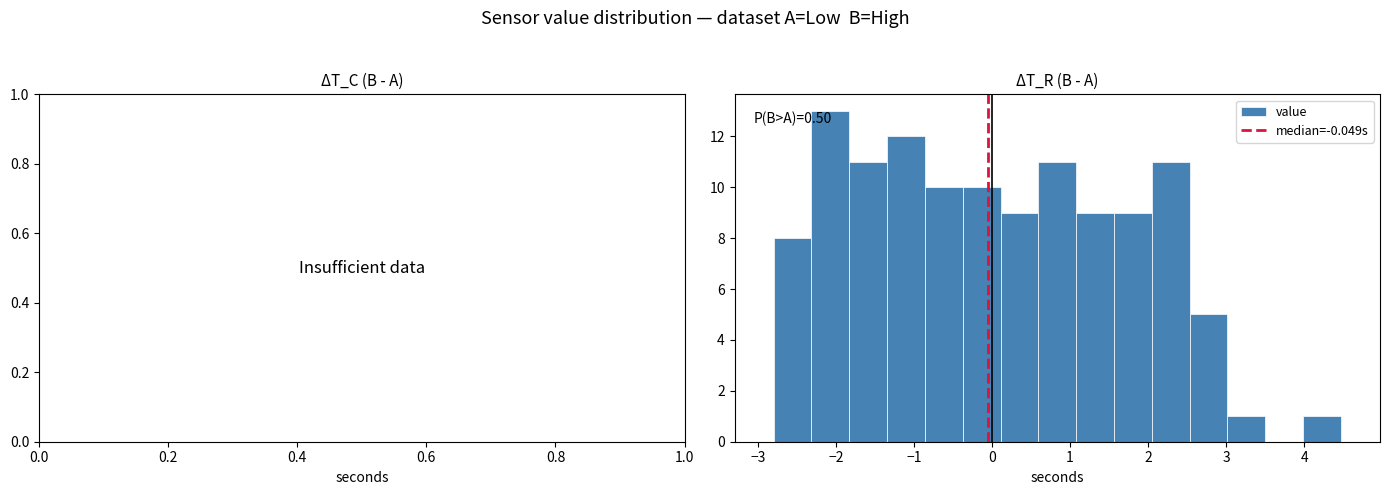

Over which range of the x-axis is the bar tallest?

-2.3 to -1.8